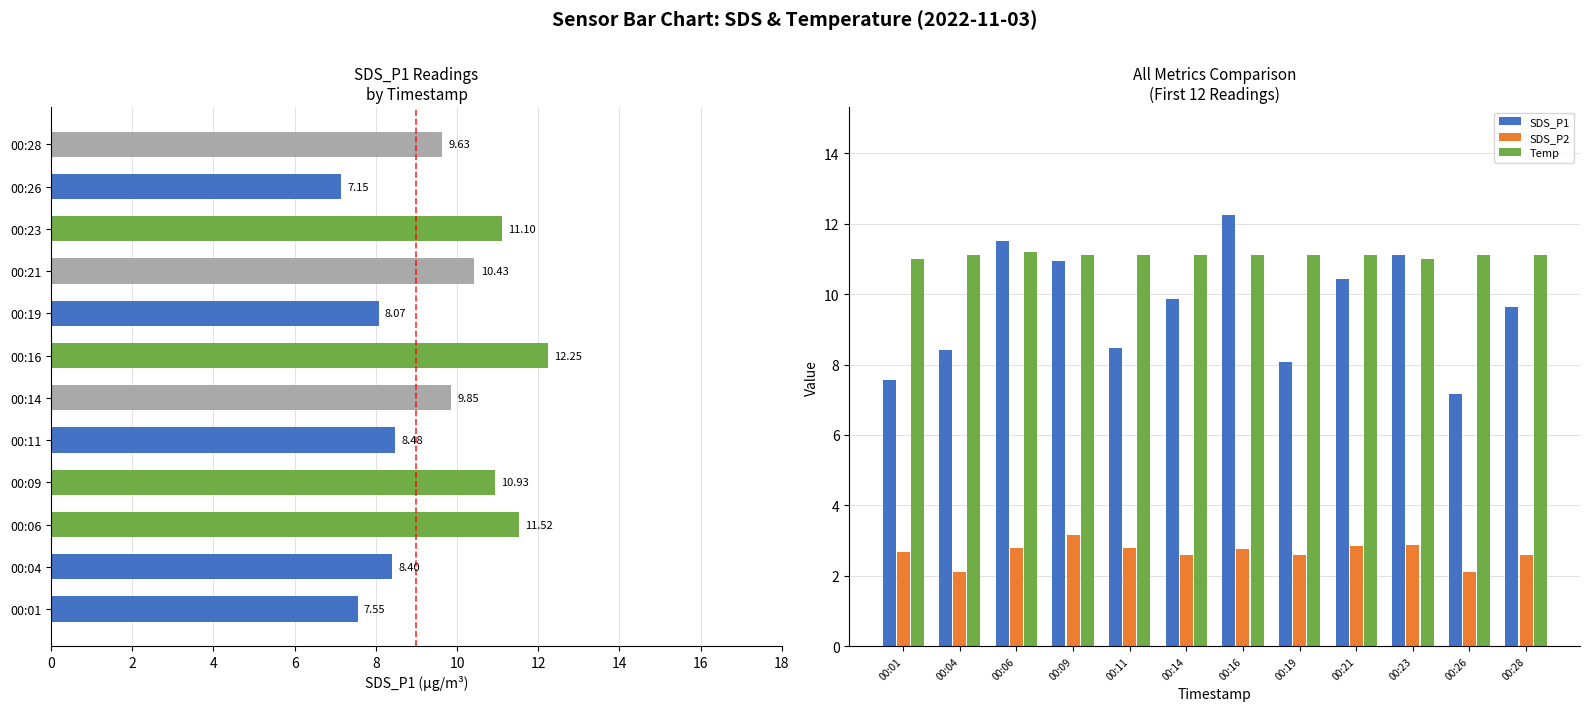

Rank the series by their maximum value, from lowest to highest.

SDS_P2, Temp, SDS_P1